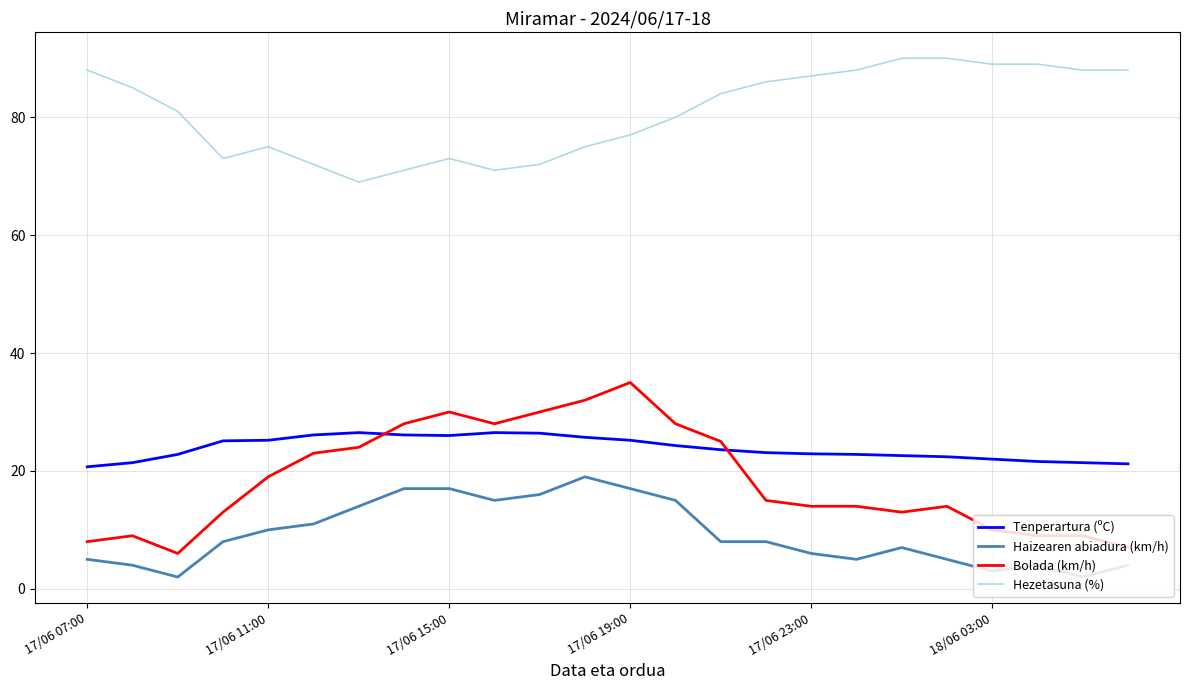

Which series has the largest total across all categories?

Hezetasuna (%)